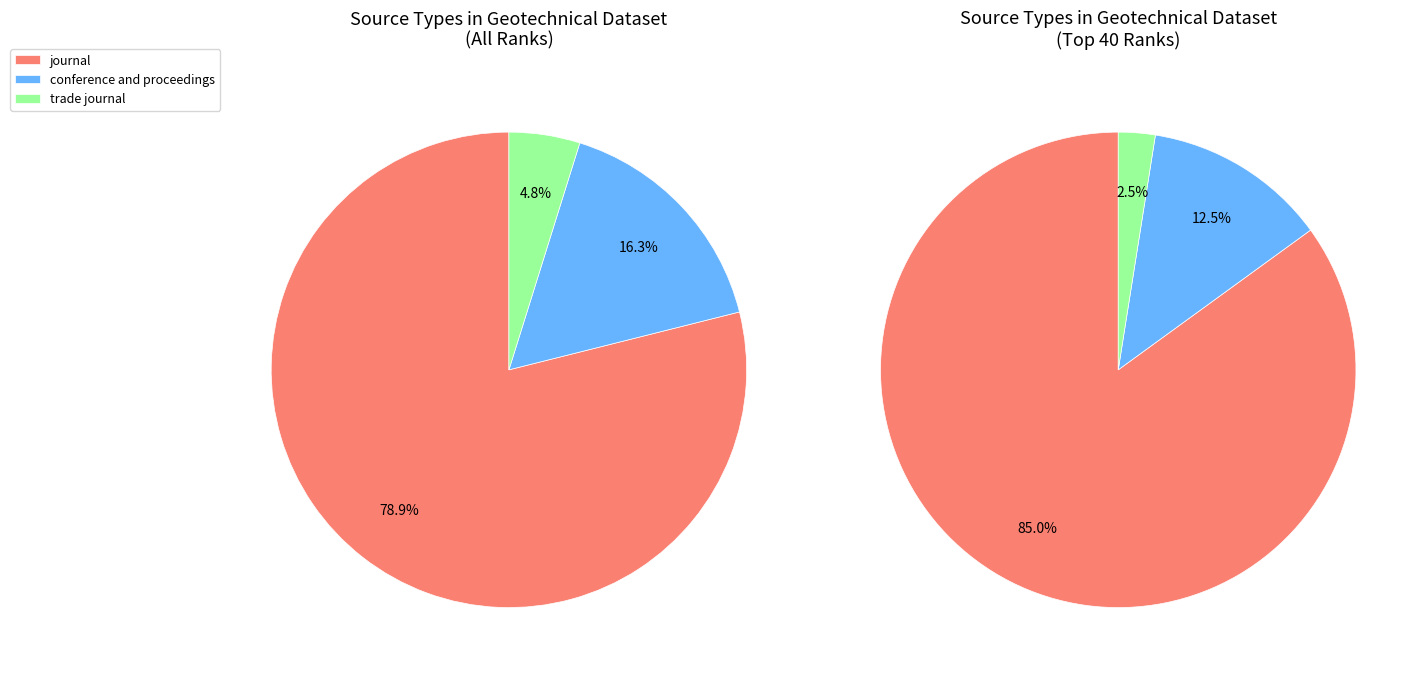

Does journal represent more than half of the total?

Yes